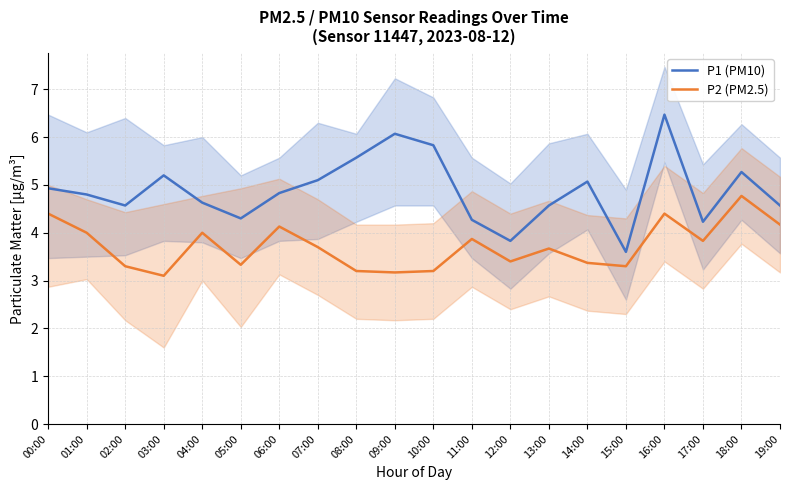

Which series has the largest total across all categories?

P1 (PM10)